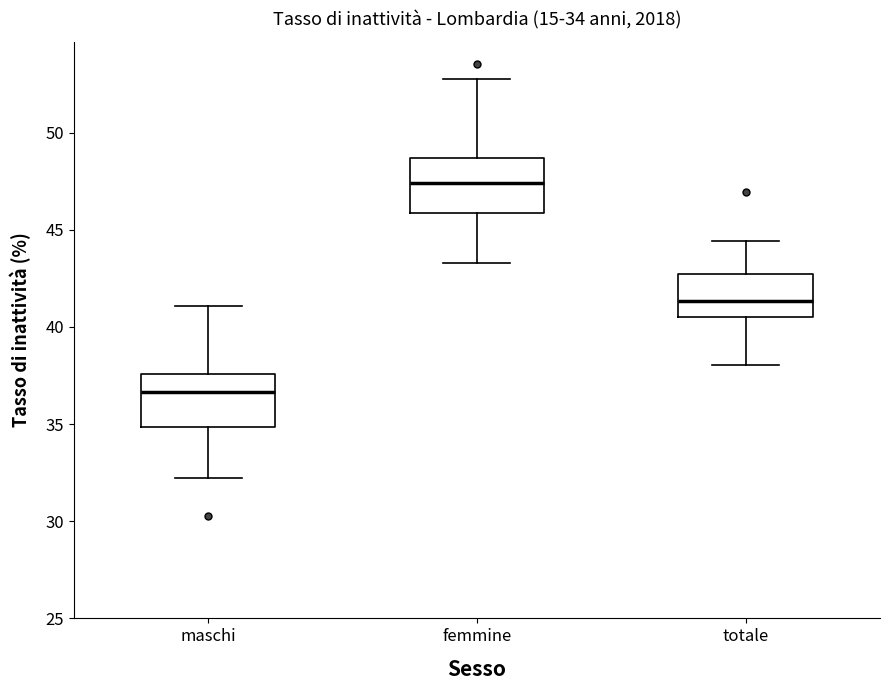

Which box's median line is the lowest?

maschi